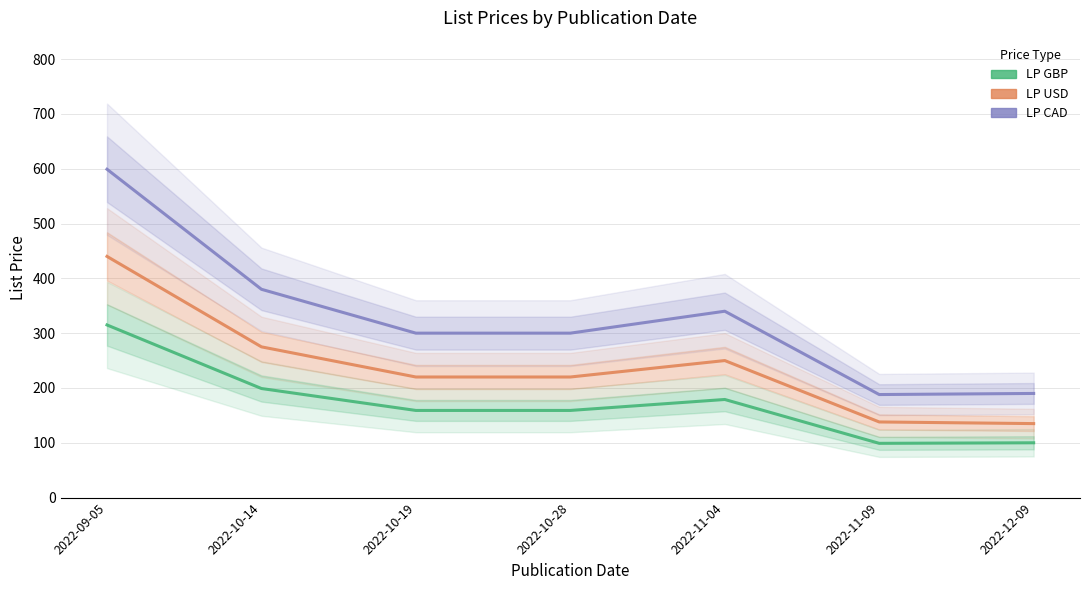

True or false: LP USD has a value of 154.0 at 2022-09-05.

False